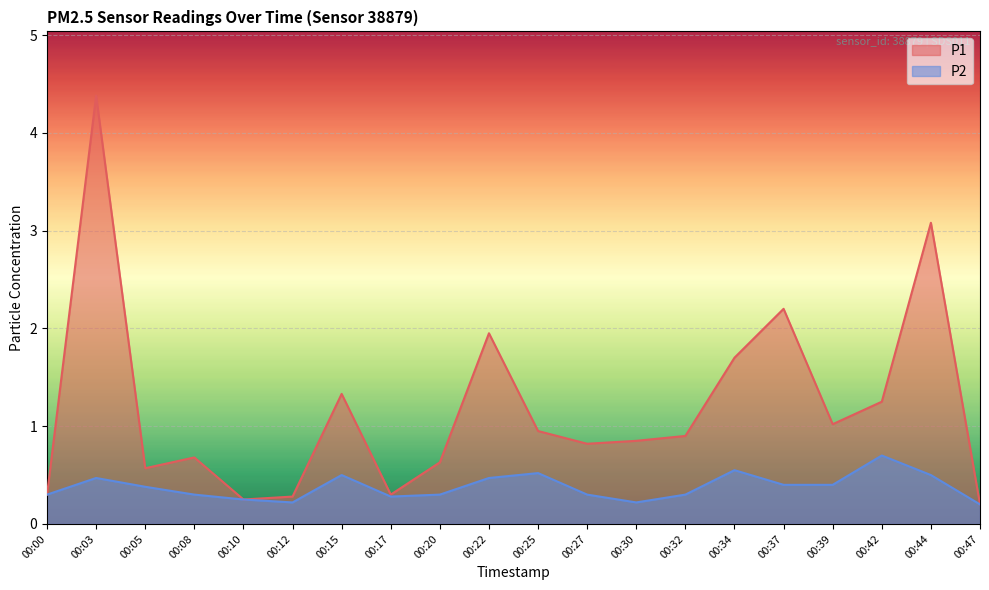

What is the total value across all series at 00:37?

2.6